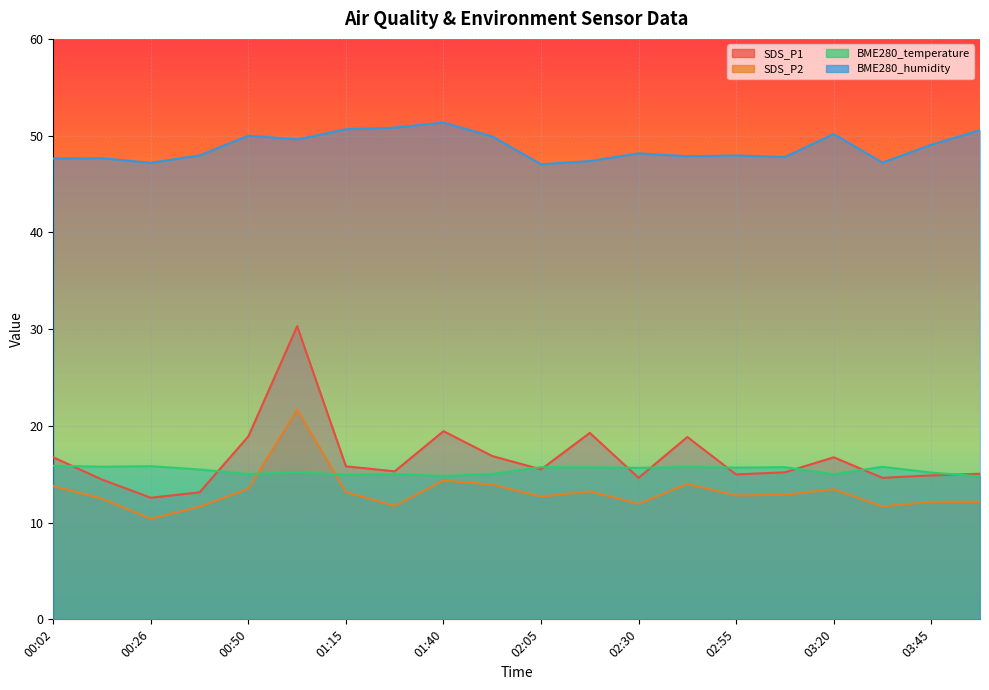

What position from the left is 02:55?

15